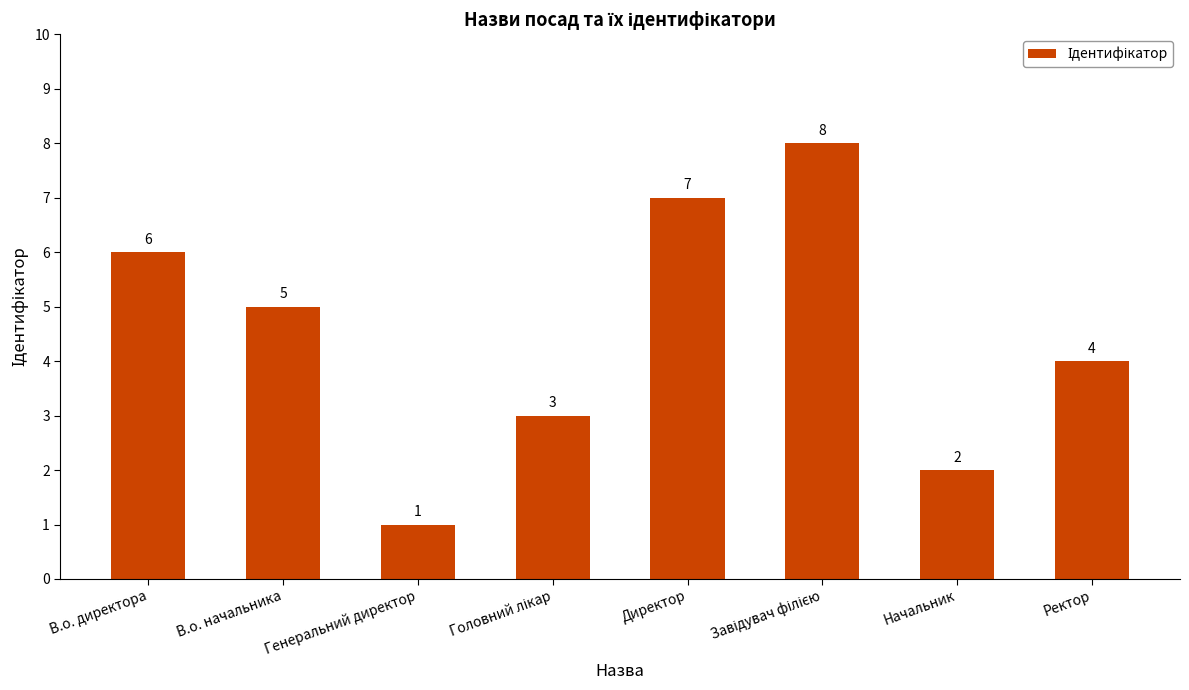

What is the sum of all values?

36